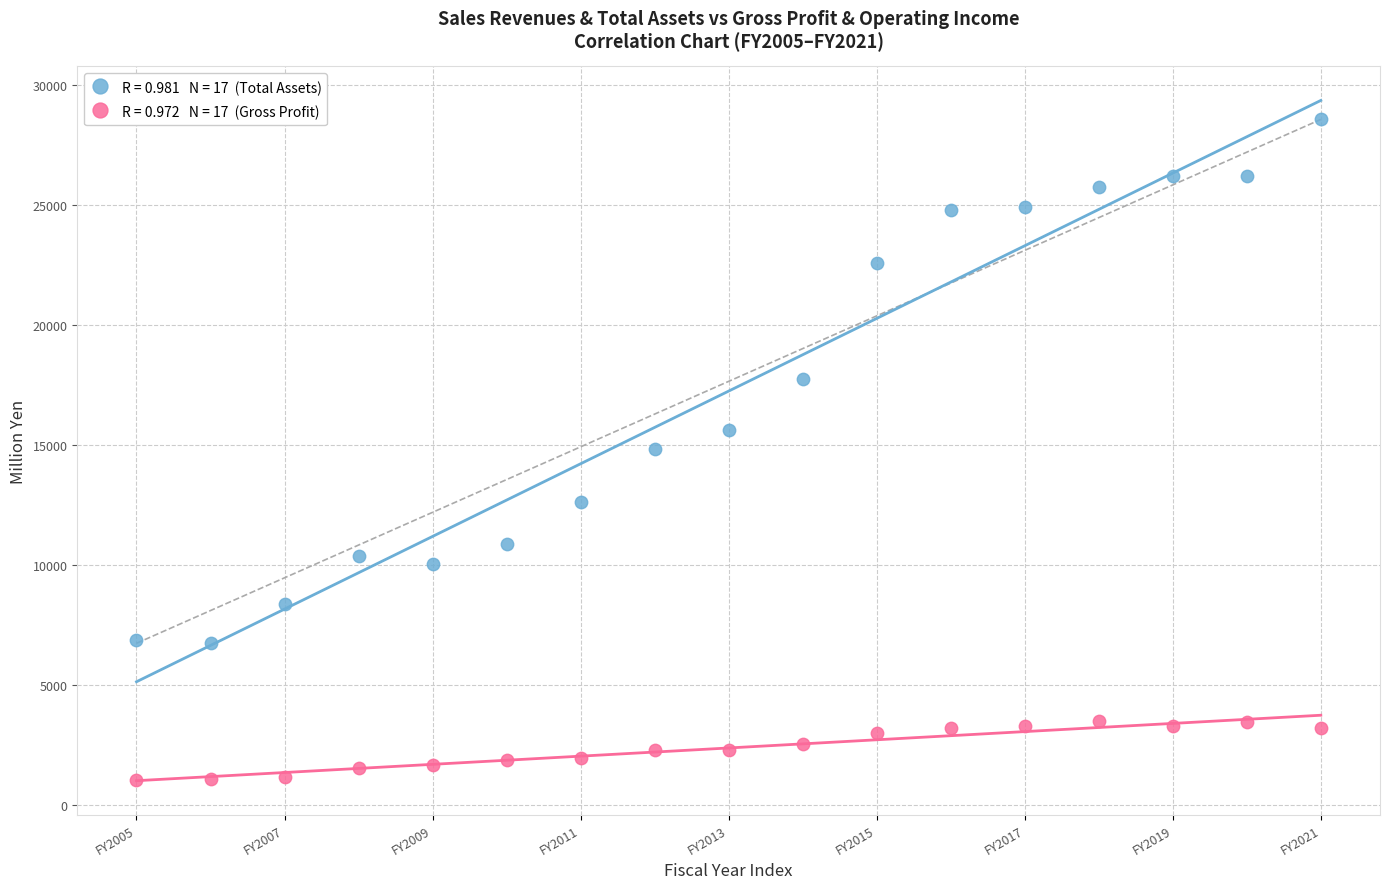

Count the number of points in this scatter plot.

34